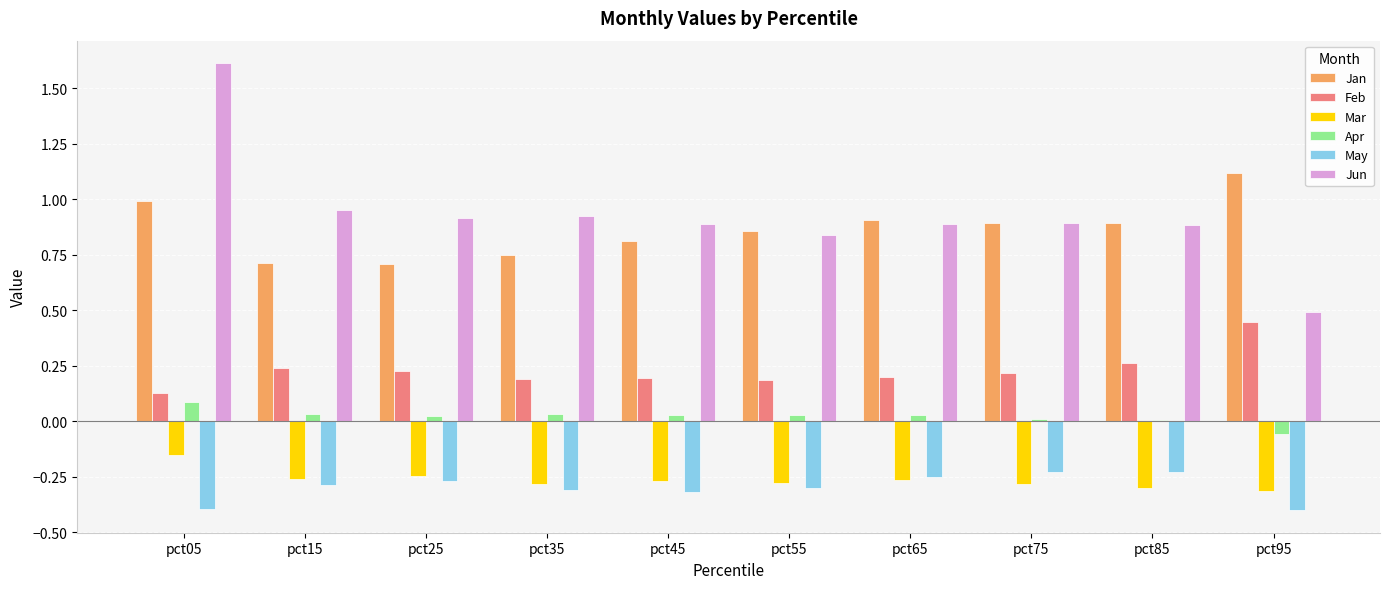

Which category has the highest value across all series?

pct05